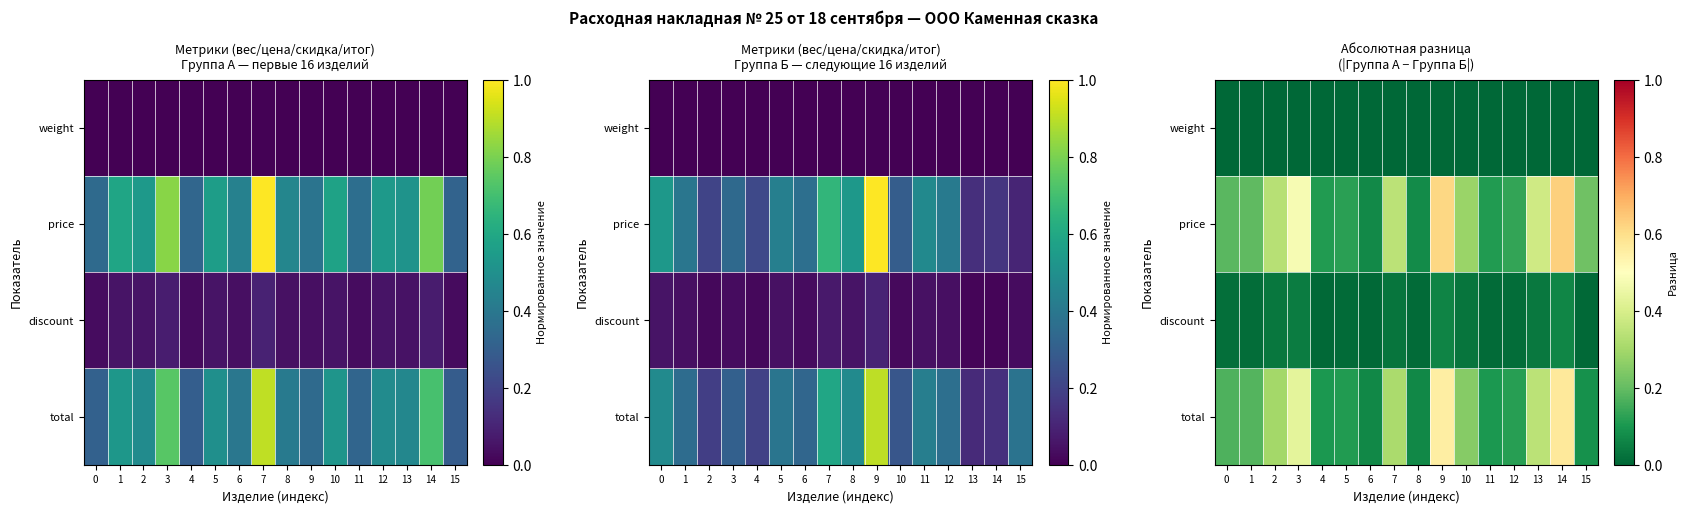

What is the difference between the maximum and minimum values in the total series?

0.5